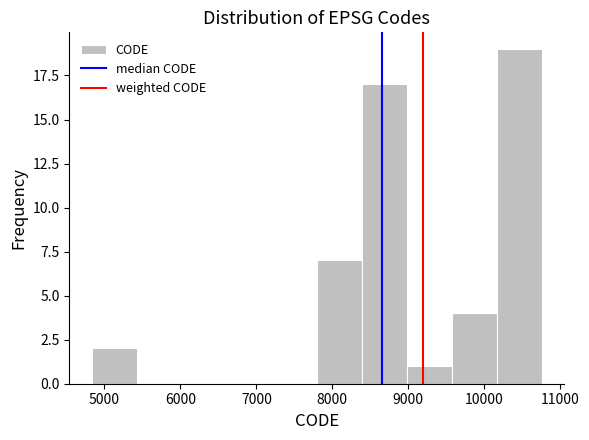

Reading left to right, transcribe this chart: for each bar, give the range it covers on the x-axis and its height. Neither the bar edges nor the heights are printed on the chart, so give them approximately, as read against the axes.

4800 to 5400: 2
5400 to 6000: 0
6000 to 6600: 0
6600 to 7200: 0
7200 to 7800: 0
7800 to 8400: 7
8400 to 9000: 17
9000 to 9600: 1
9600 to 10200: 4
10200 to 10800: 19